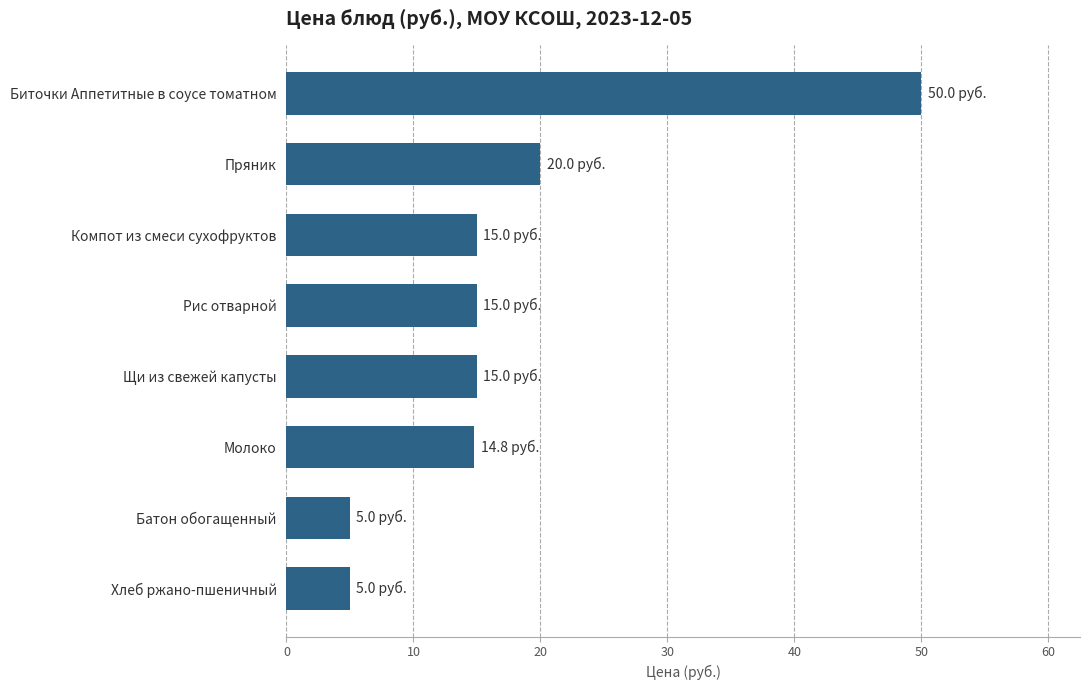

The value at Пряник is 4.6. True or false?

False